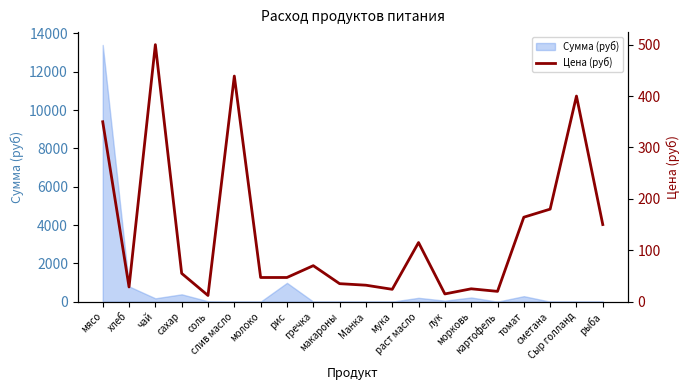

Is it true that the value at чай is 500.0?

True